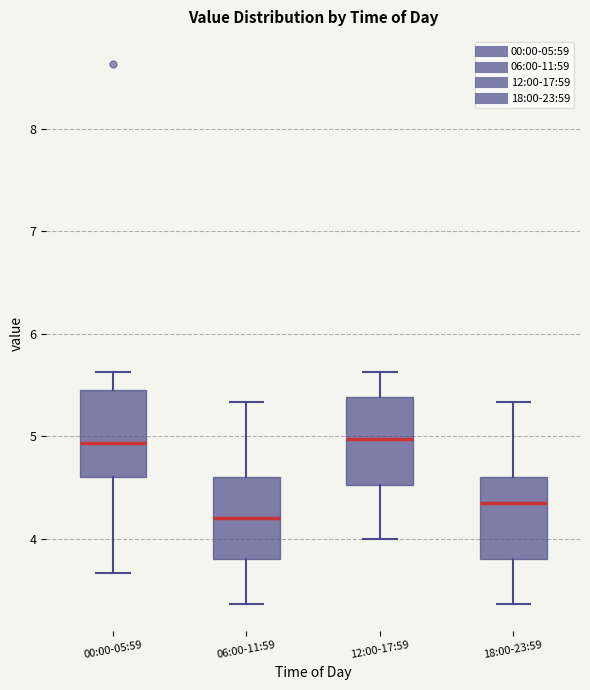

Which box's median line is the lowest?

06:00-11:59